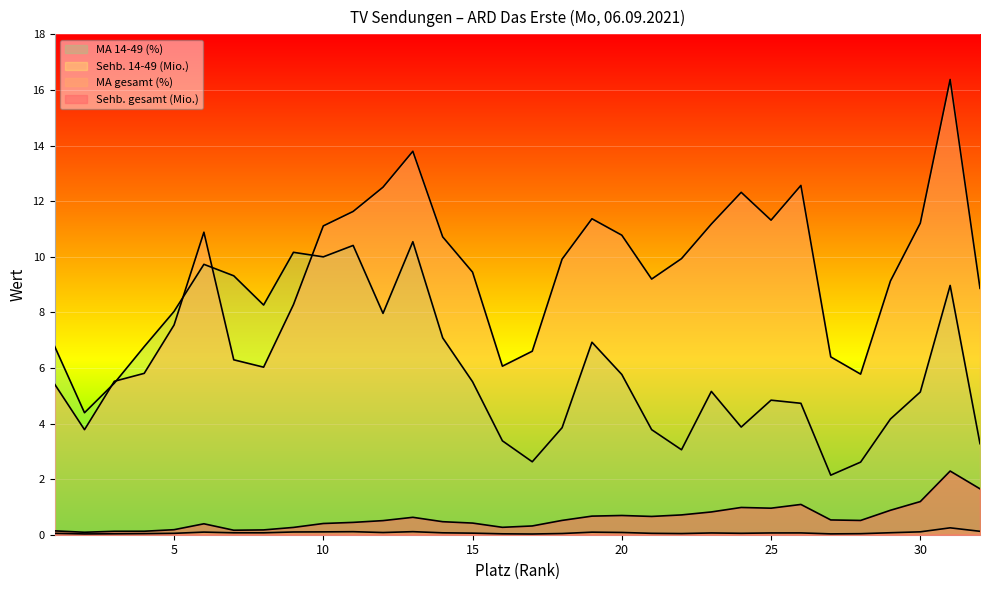

Reading left to right, list all the values displayed in this chart.

Sehb. gesamt (Mio.): 0.1	0.1	0.1	0.1	0.2	0.4	0.2	0.2	0.3	0.4	0.4	0.5	0.6	0.5	0.4	0.3	0.3	0.5	0.7	0.7	0.7	0.7	0.8	1.0	1.0	1.1	0.5	0.5	0.9	1.2	2.3	1.7
MA gesamt (%): 5.4	3.8	5.5	5.8	7.5	10.9	6.3	6.0	8.3	11.1	11.6	12.5	13.8	10.7	9.4	6.1	6.6	9.9	11.4	10.8	9.2	9.9	11.2	12.3	11.3	12.6	6.4	5.8	9.1	11.2	16.4	8.9
Sehb. 14-49 (Mio.): 0.0	0.0	0.0	0.0	0.1	0.1	0.1	0.1	0.1	0.1	0.1	0.1	0.1	0.1	0.1	0.0	0.0	0.0	0.1	0.1	0.0	0.0	0.1	0.1	0.1	0.1	0.0	0.0	0.1	0.1	0.2	0.1
MA 14-49 (%): 6.8	4.4	5.5	6.8	8.0	9.7	9.3	8.3	10.2	10.0	10.4	8.0	10.5	7.1	5.5	3.4	2.6	3.9	6.9	5.8	3.8	3.1	5.2	3.9	4.8	4.7	2.1	2.6	4.2	5.1	9.0	3.3